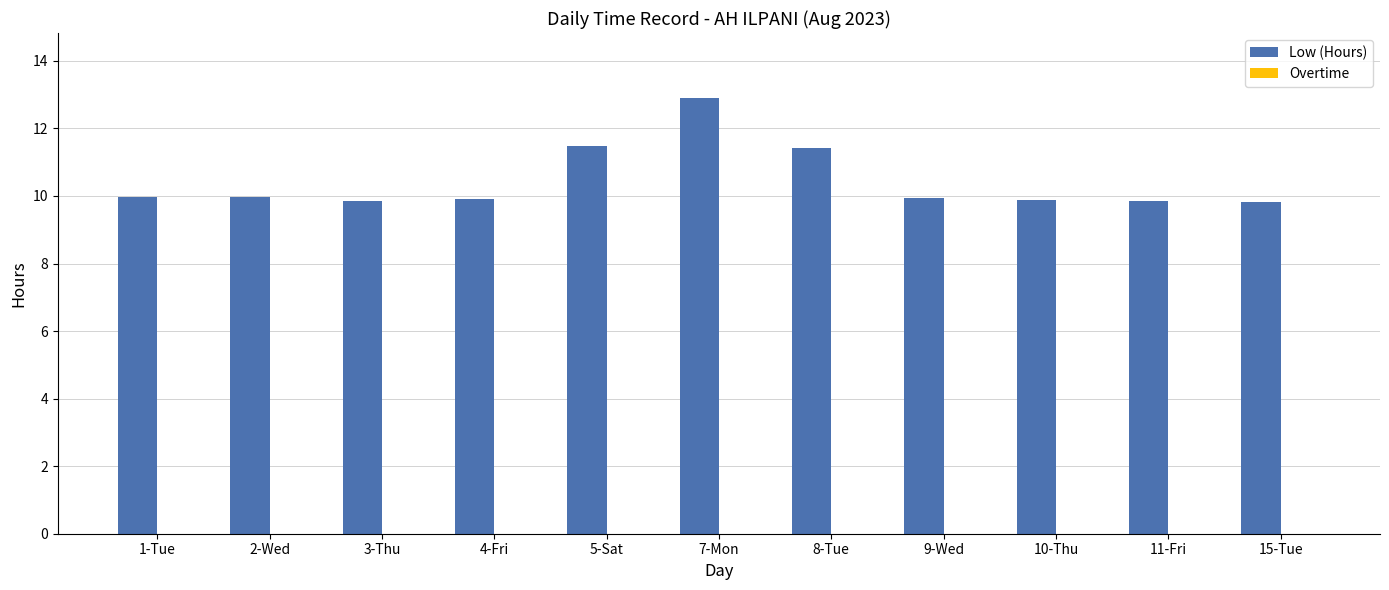

Which category has the highest value across all series?

7-Mon